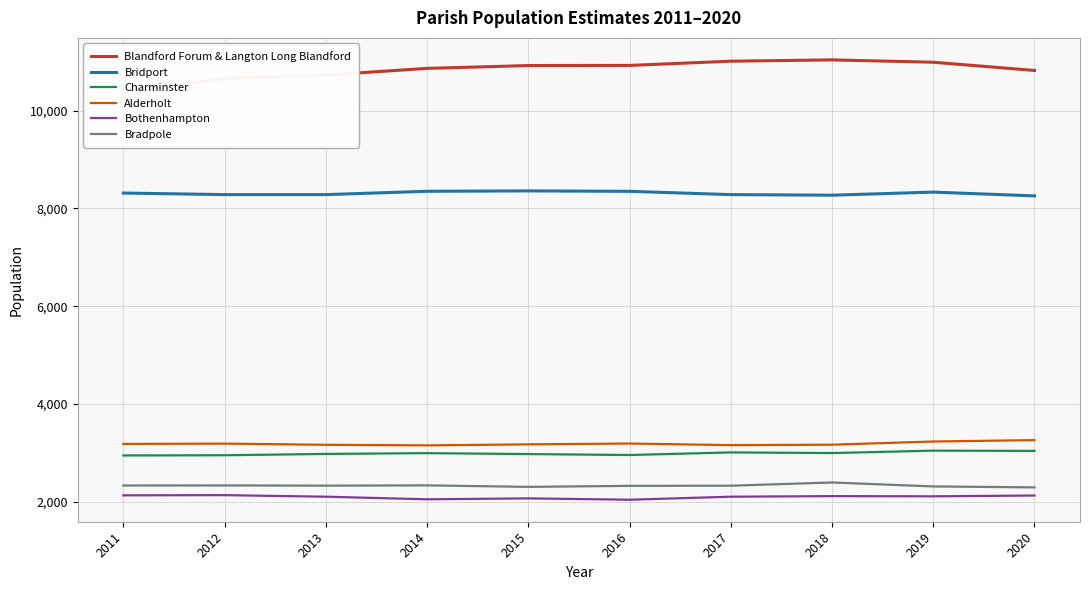

True or false: Bridport and Bothenhampton intersect in this chart.

False